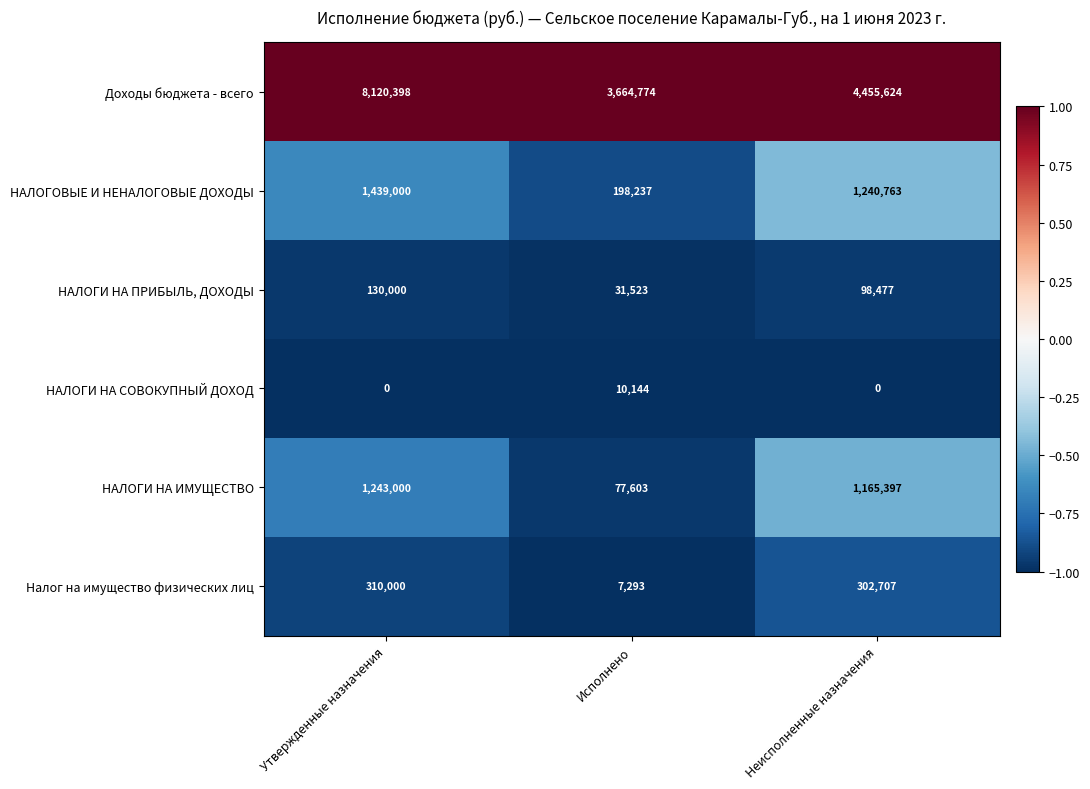

Reading right to left, what are all the values shown in this chart?

Доходы бюджета - всего: Неисполненные назначения=4455624	Исполнено=3664774	Утвержденные назначения=8120398
НАЛОГОВЫЕ И НЕНАЛОГОВЫЕ ДОХОДЫ: Неисполненные назначения=1240763	Исполнено=198237	Утвержденные назначения=1439000
НАЛОГИ НА ПРИБЫЛЬ, ДОХОДЫ: Неисполненные назначения=98477	Исполнено=31523	Утвержденные назначения=130000
НАЛОГИ НА СОВОКУПНЫЙ ДОХОД: Неисполненные назначения=0	Исполнено=10144	Утвержденные назначения=0
НАЛОГИ НА ИМУЩЕСТВО: Неисполненные назначения=1165397	Исполнено=77603	Утвержденные назначения=1243000
Налог на имущество физических лиц: Неисполненные назначения=302707	Исполнено=7293	Утвержденные назначения=310000